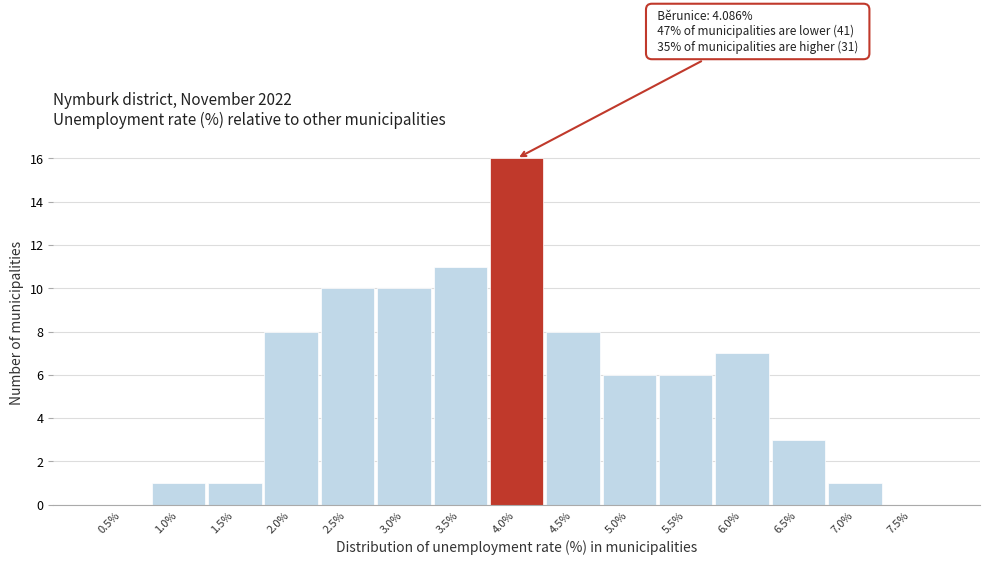

Reading right to left, what are all the values shown in this chart?

7.5%=0	7.0%=1	6.5%=3	6.0%=7	5.5%=6	5.0%=6	4.5%=8	4.0%=16	3.5%=11	3.0%=10	2.5%=10	2.0%=8	1.5%=1	1.0%=1	0.5%=0